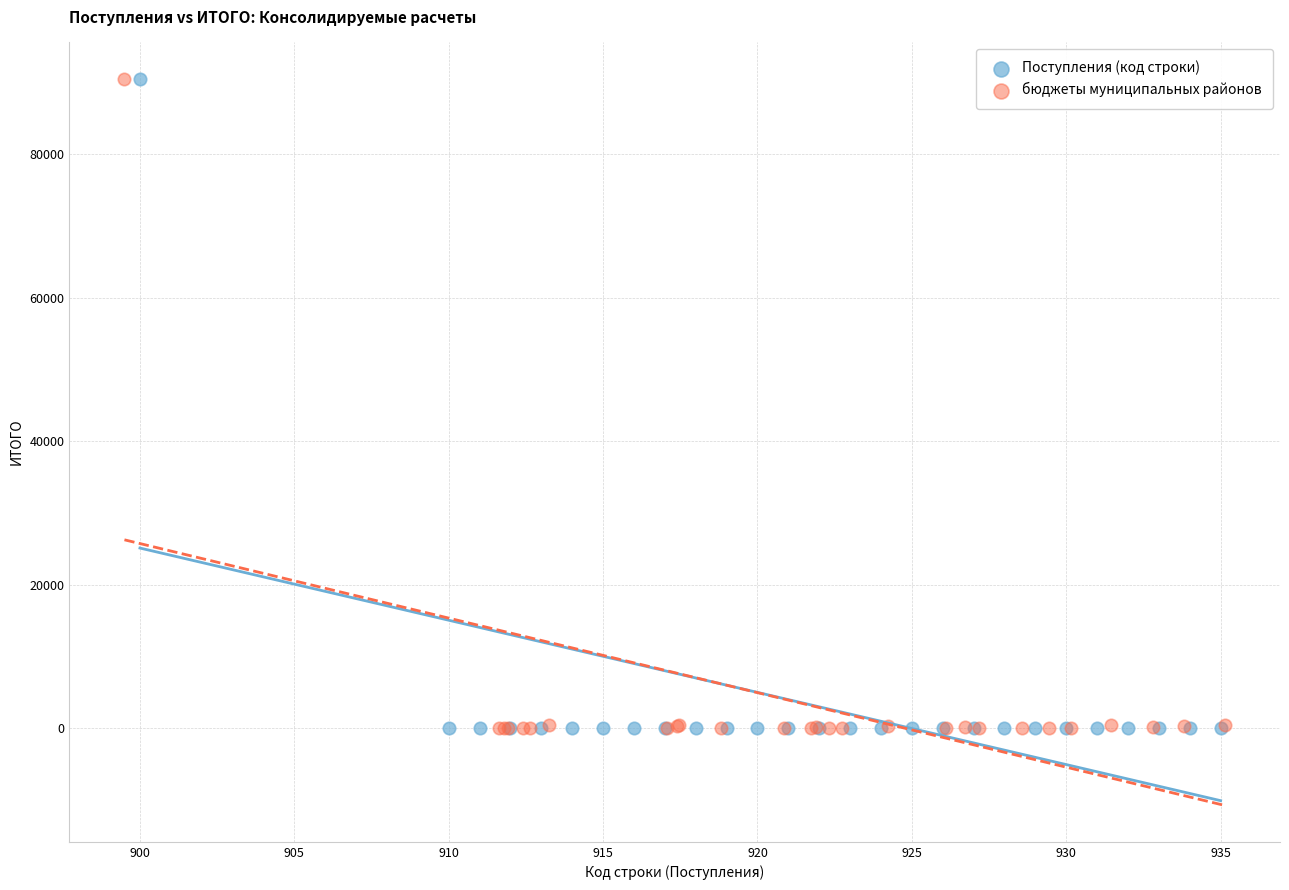

Which series has the widest spread of Y values?

бюджеты муниципальных районов